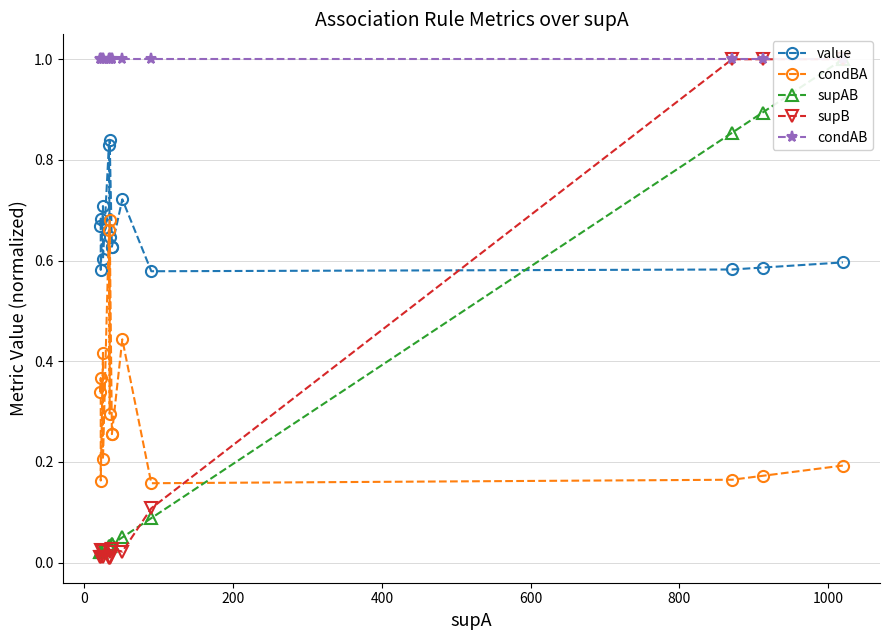

What are all the series names shown in the legend?

value, condBA, supAB, supB, condAB